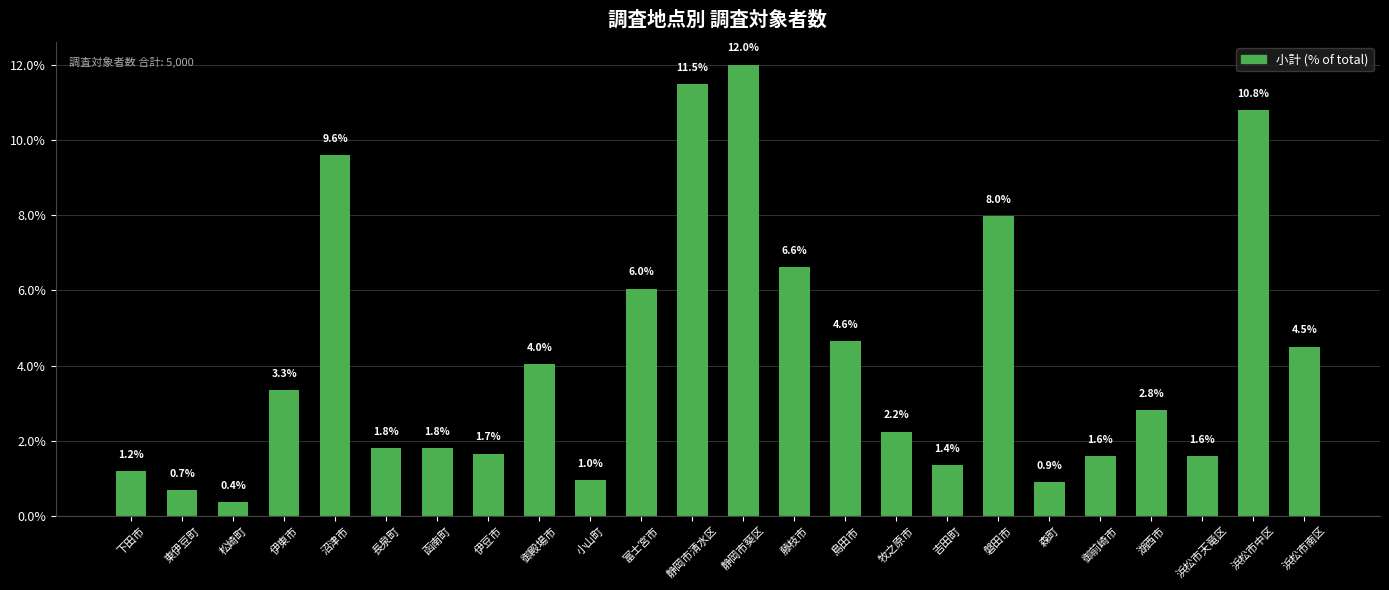

Reading left to right, what are all the values shown in this chart?

下田市=1.2	東伊豆町=0.7	松崎町=0.4	伊東市=3.3	沼津市=9.6	長泉町=1.8	函南町=1.8	伊豆市=1.7	御殿場市=4.0	小山町=1.0	富士宮市=6.0	静岡市清水区=11.5	静岡市葵区=12.0	藤枝市=6.6	島田市=4.6	牧之原市=2.2	吉田町=1.4	磐田市=8.0	森町=0.9	御前崎市=1.6	湖西市=2.8	浜松市天竜区=1.6	浜松市中区=10.8	浜松市南区=4.5